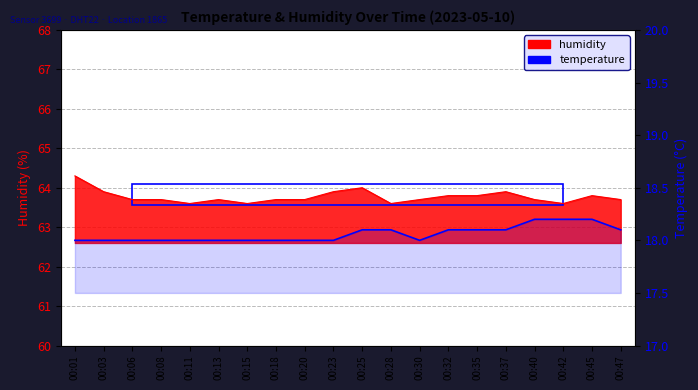

What are all the series names shown in the legend?

temperature, humidity